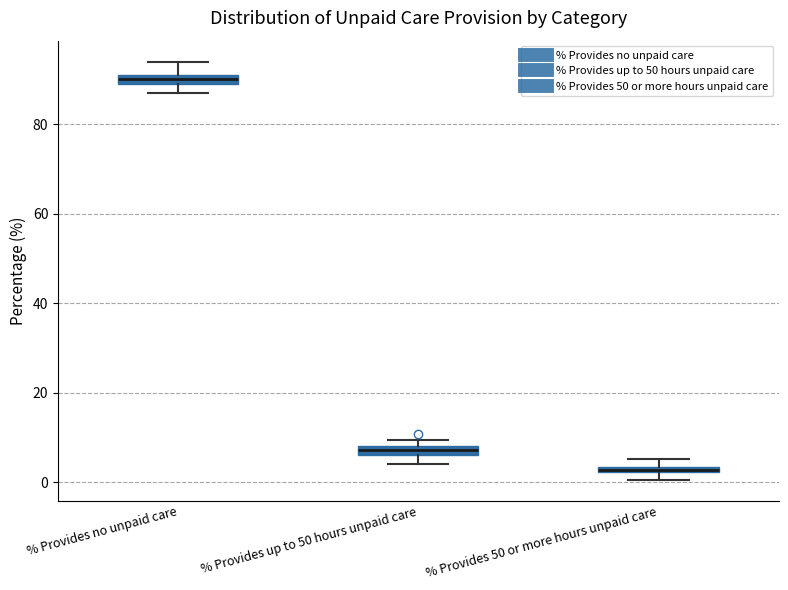

Which box has the highest median line?

% Provides no unpaid care